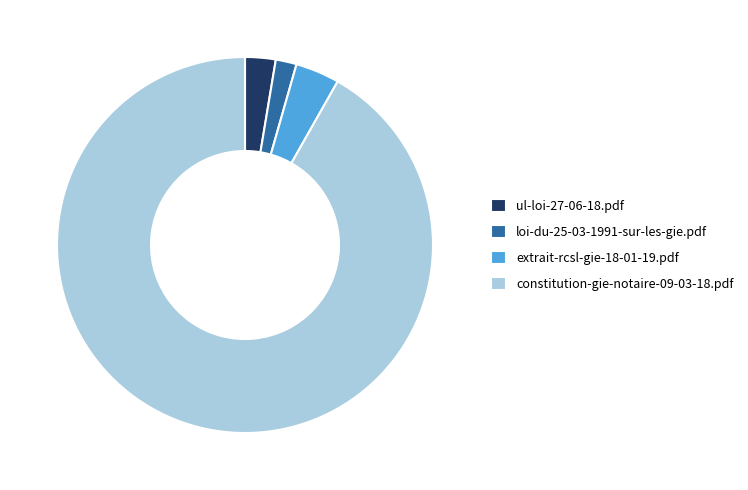

Does ul-loi-27-06-18.pdf account for over 50% of the chart?

No